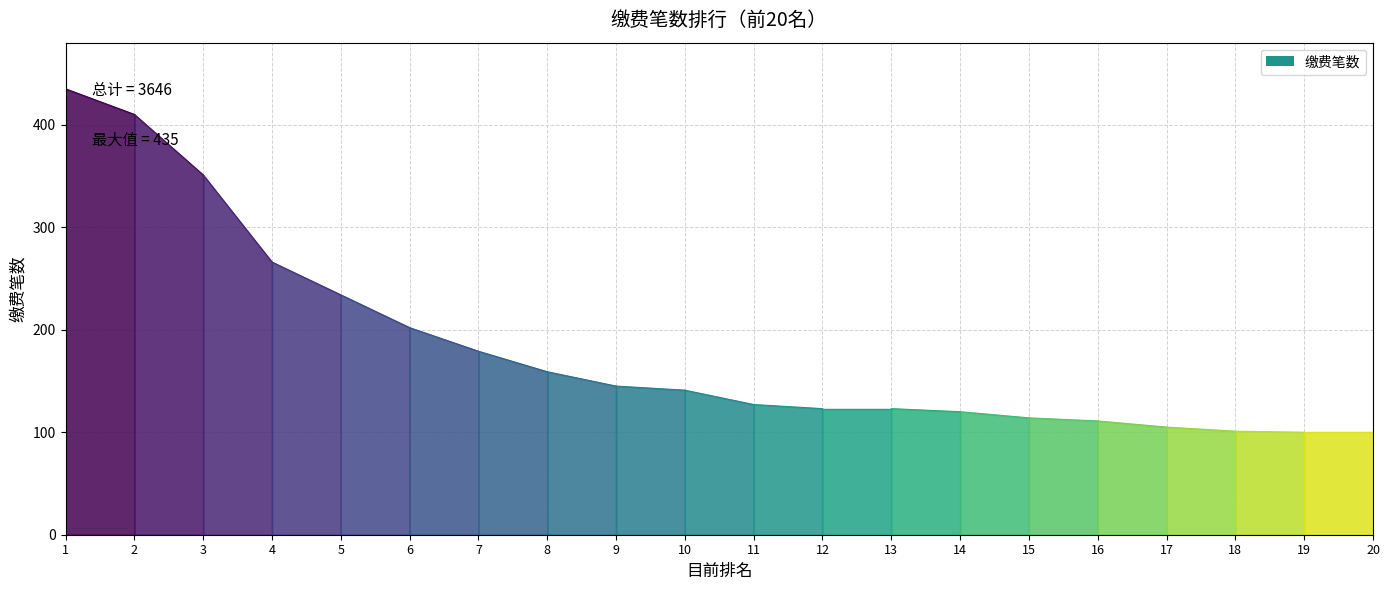

Reading right to left, transcribe all the data shown in this chart.

100	100	101	105	111	114	120	123	123	127	141	145	159	179	202	234	266	351	410	435